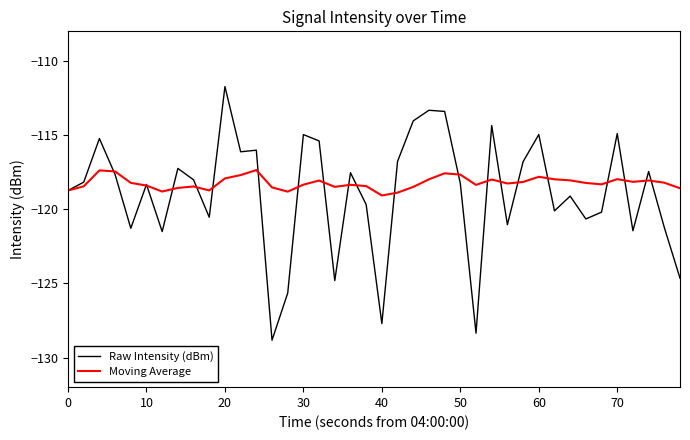

What is the minimum value shown in the chart?

-128.8